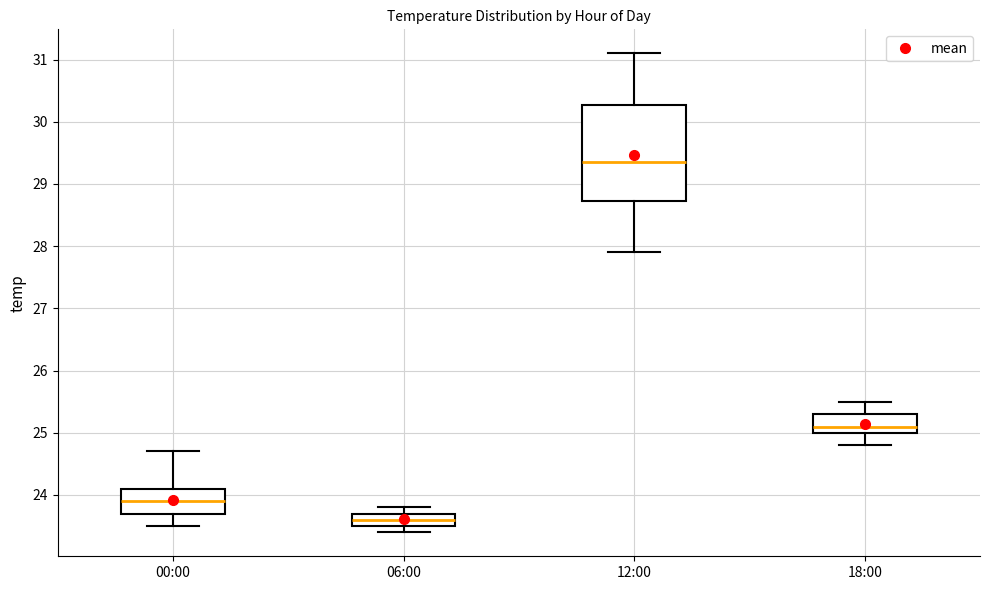

Reading left to right, read every box against the y-axis: the position of its median line, the range the box covers, and the ends of its whiskers. The values are not printed on the chart, so give them approximately, as read against the axis.

00:00: median 23.9, box 23.7 to 24.1, whiskers 23.5 to 24.7
06:00: median 23.6, box 23.5 to 23.7, whiskers 23.4 to 23.8
12:00: median 29.4, box 28.7 to 30.3, whiskers 27.9 to 31.1
18:00: median 25.1, box 25.0 to 25.3, whiskers 24.8 to 25.5